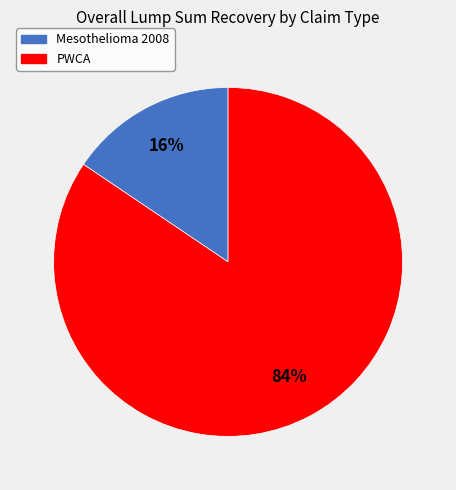

Between PWCA and Mesothelioma 2008, which is larger?

PWCA